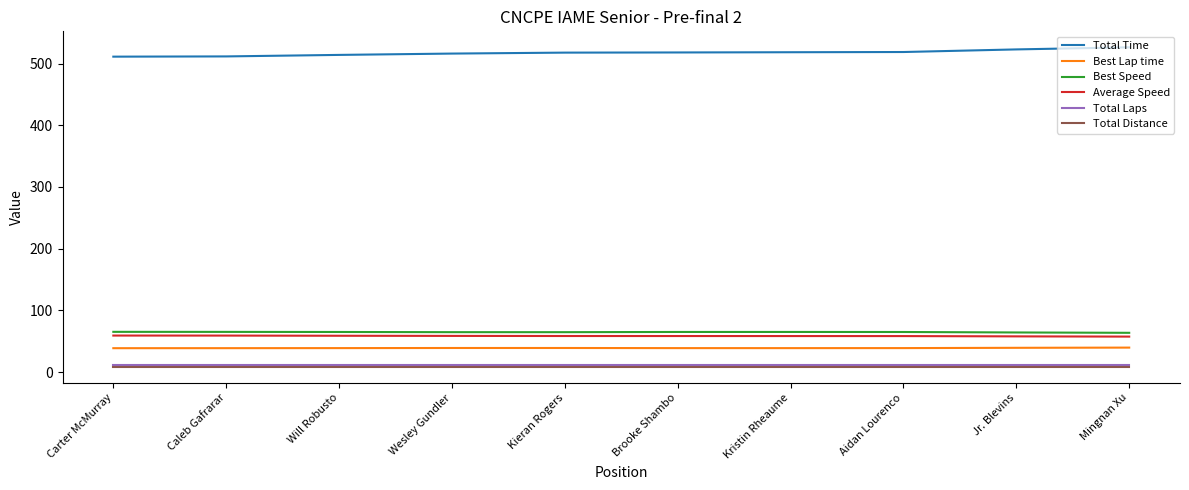

How many values in the Best Speed series exceed 64?

9